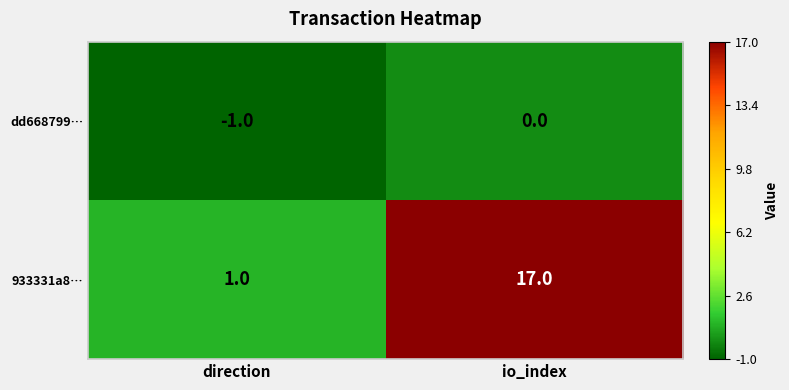

At how many categories does at least one series exceed 2?

1